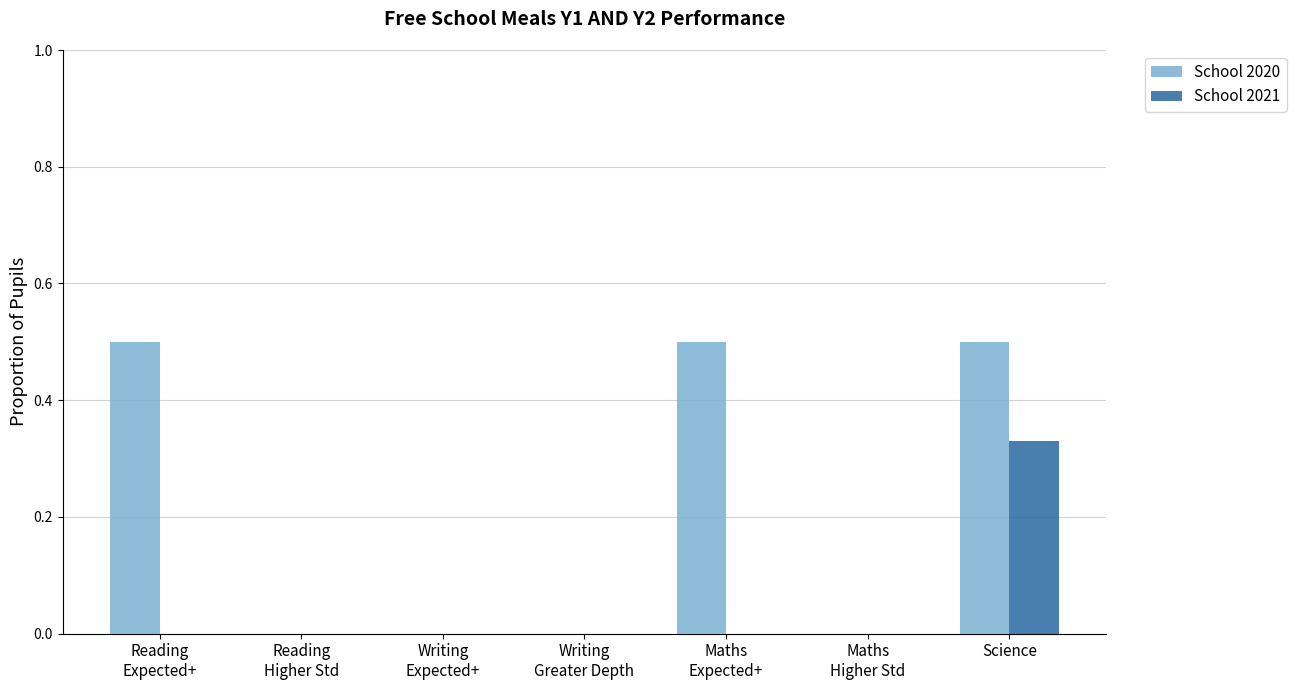

How many categories are shown in the chart?

7